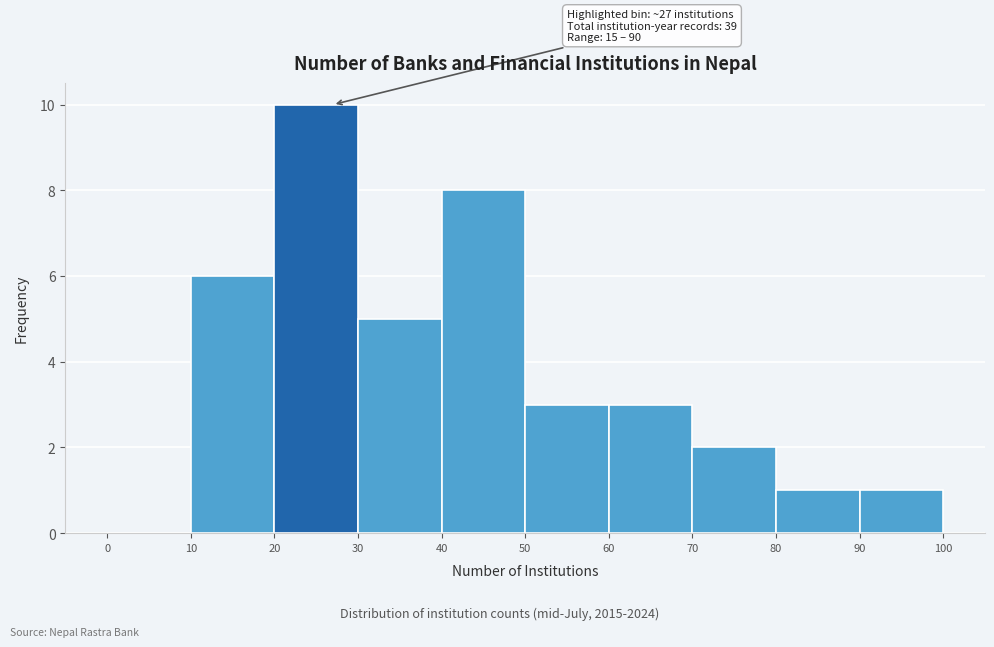

Which range on the x-axis has the tallest bar?

20 to 30